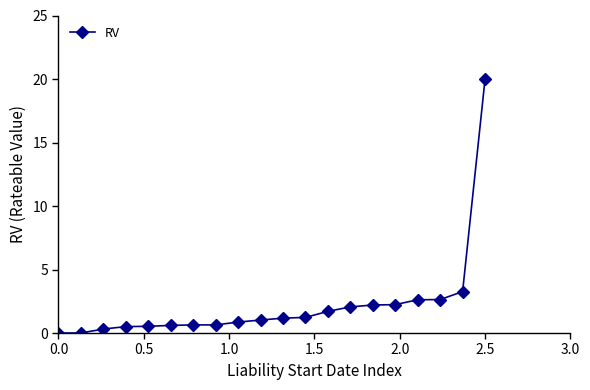

What is the difference between the maximum and minimum values?

20.0